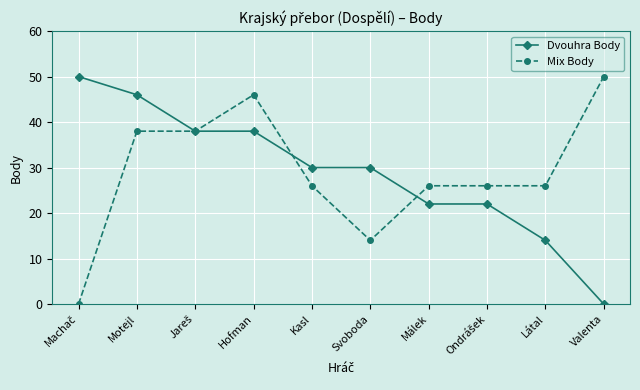

Does the chart display data point markers on the line(s)?

Yes